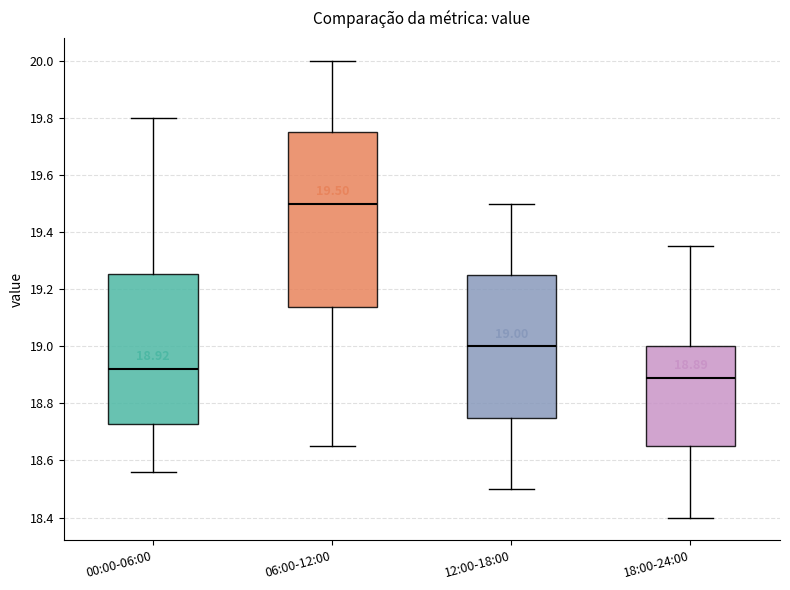

Which box's median line is the lowest?

18:00-24:00